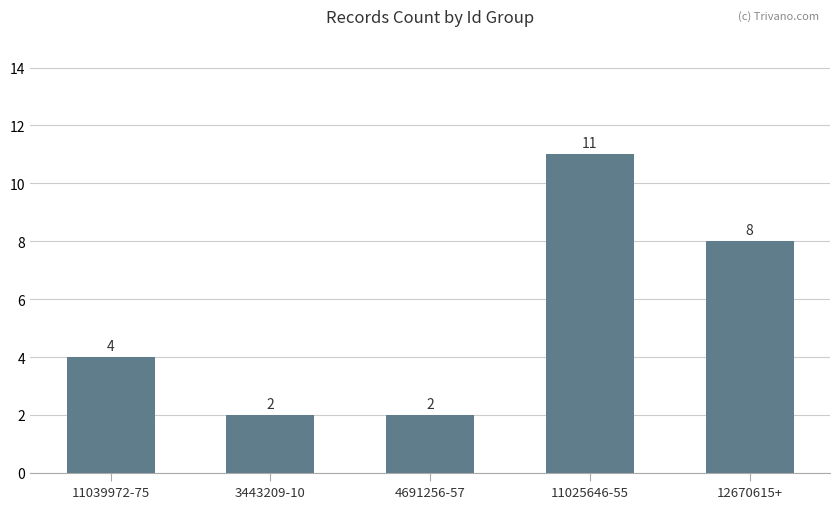

What is the average value?

5